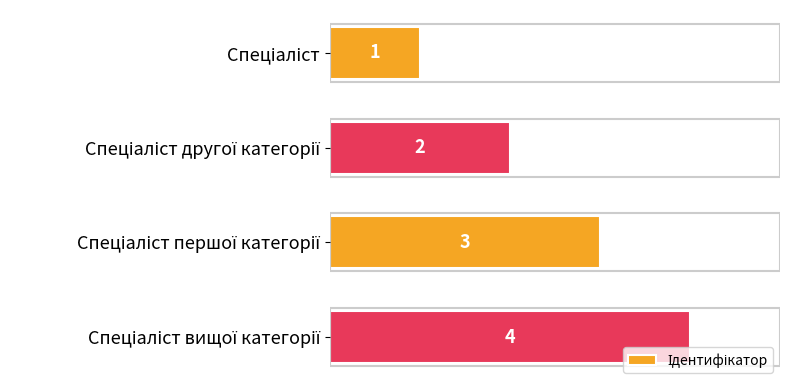

What is the sum of all values?

10